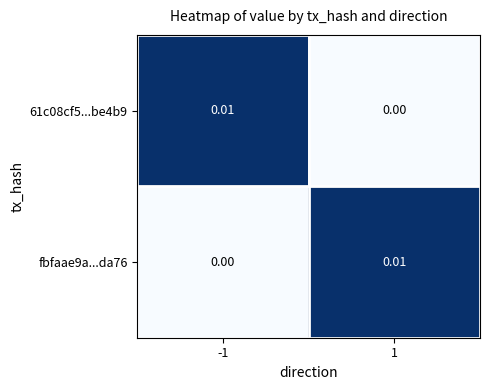

How many values in the fbfaae9a...da76 series exceed 0?

1